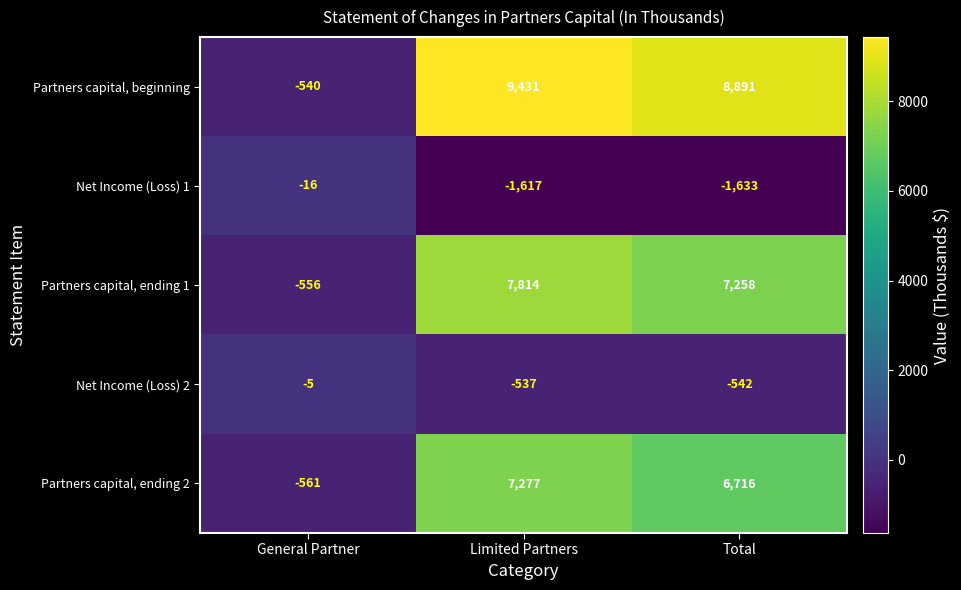

At which category does the chart reach its peak across all series?

Limited Partners